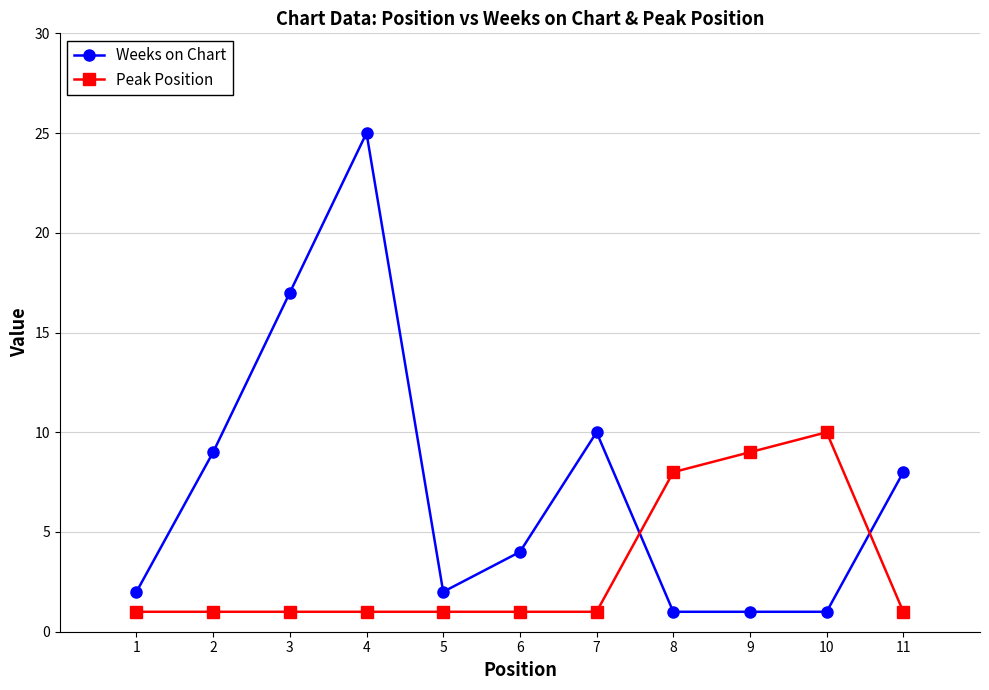

What are all the series names shown in the legend?

Weeks on Chart, Peak Position